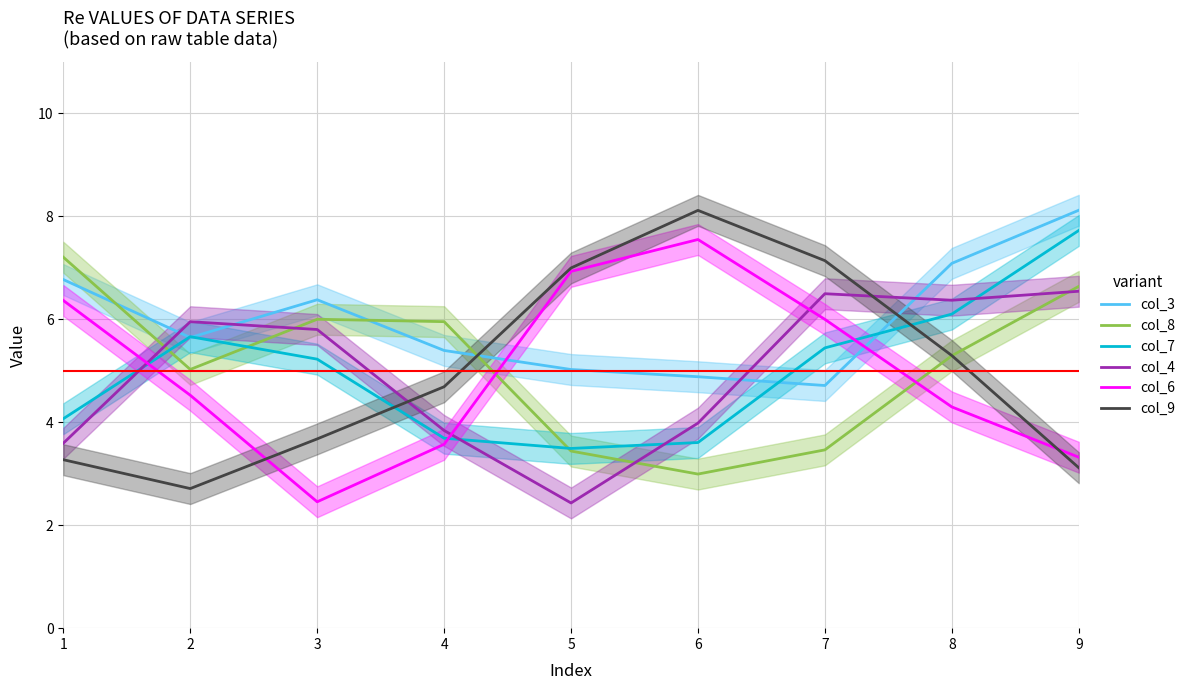

At which category does col_9 reach its first local valley?

2